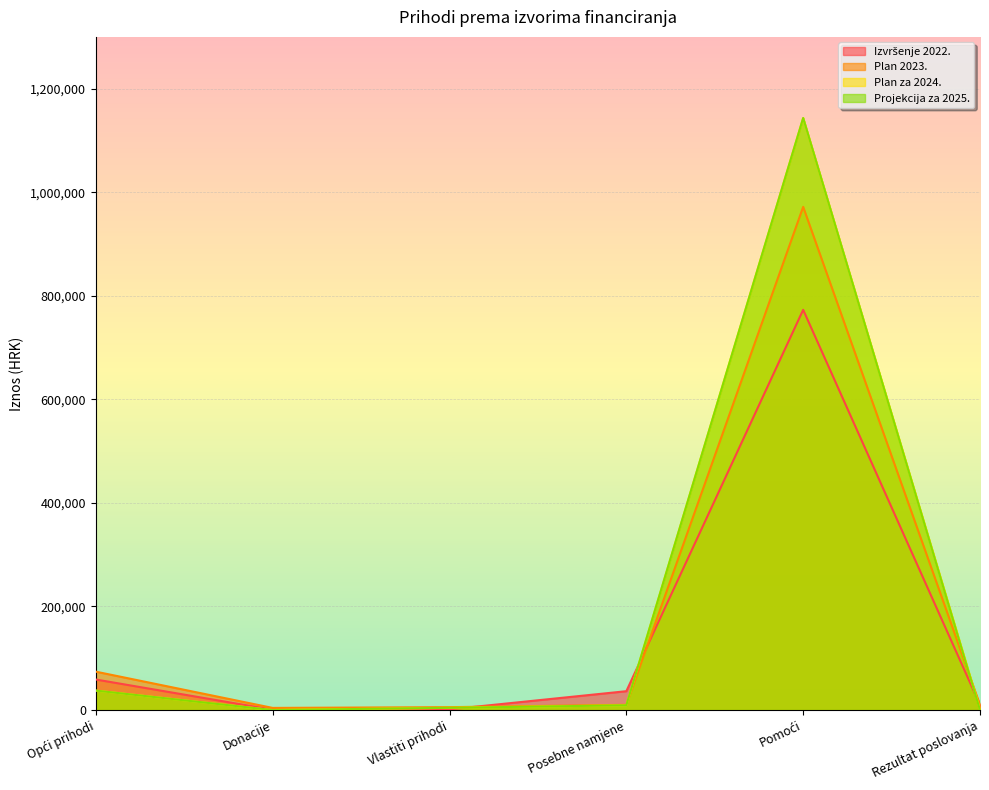

What position from the right is Donacije?

5